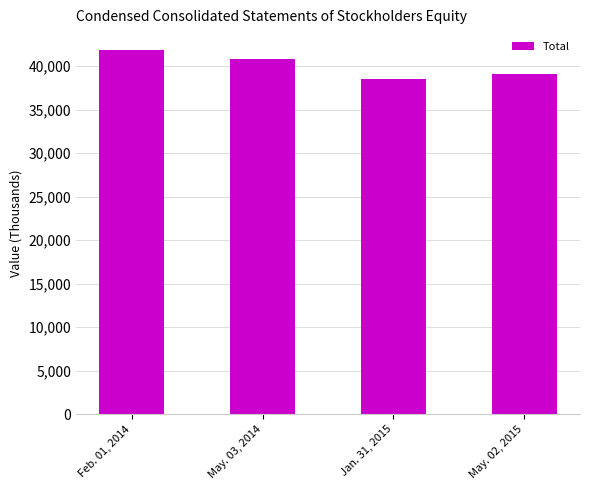

Approximately how many times larger is the value at Feb. 01, 2014 compared to May. 03, 2014?

1.0